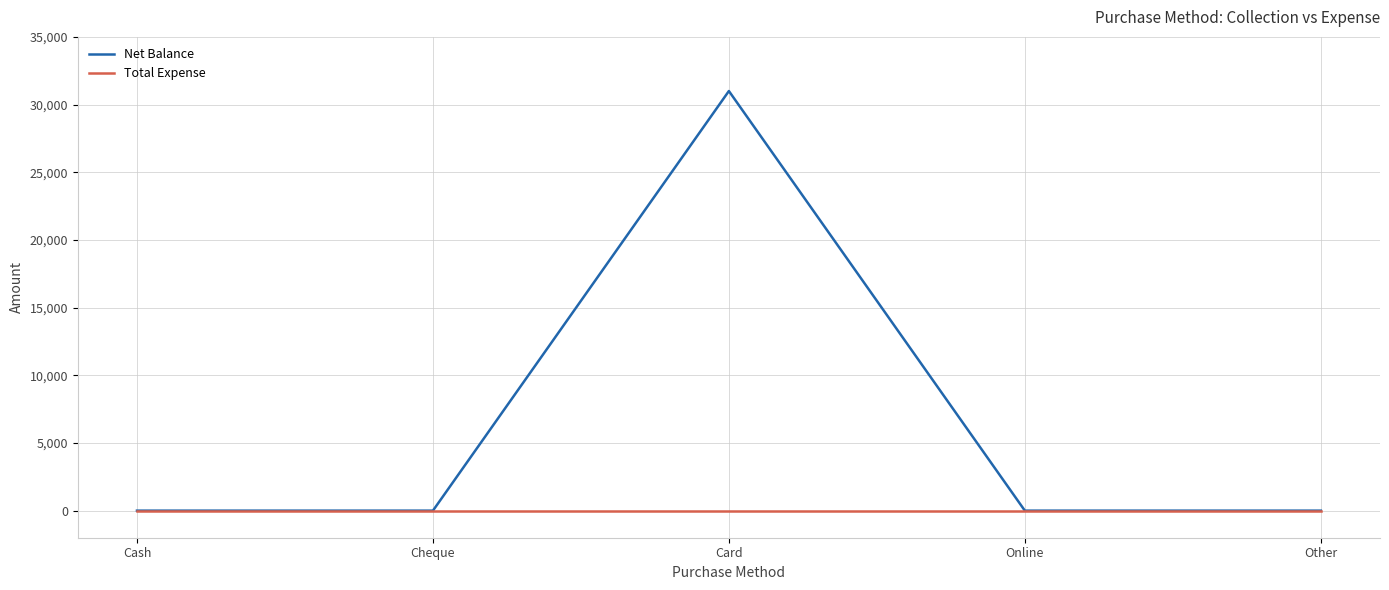

Reading right to left, transcribe all the data shown in this chart.

Net Balance: 0	0	31000	0	0
Total Expense: 0	0	0	0	0